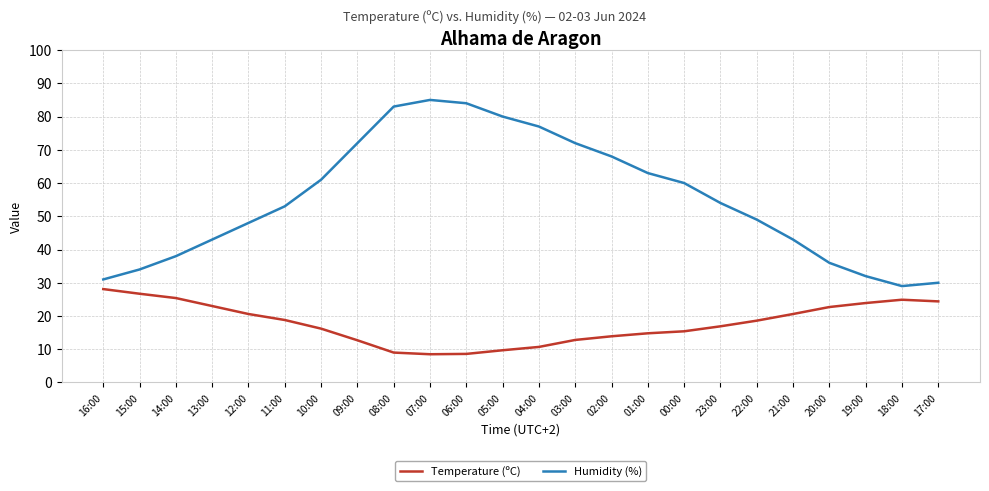

What is the difference between the second highest and minimum values in the Temperature (ºC) series?

18.2